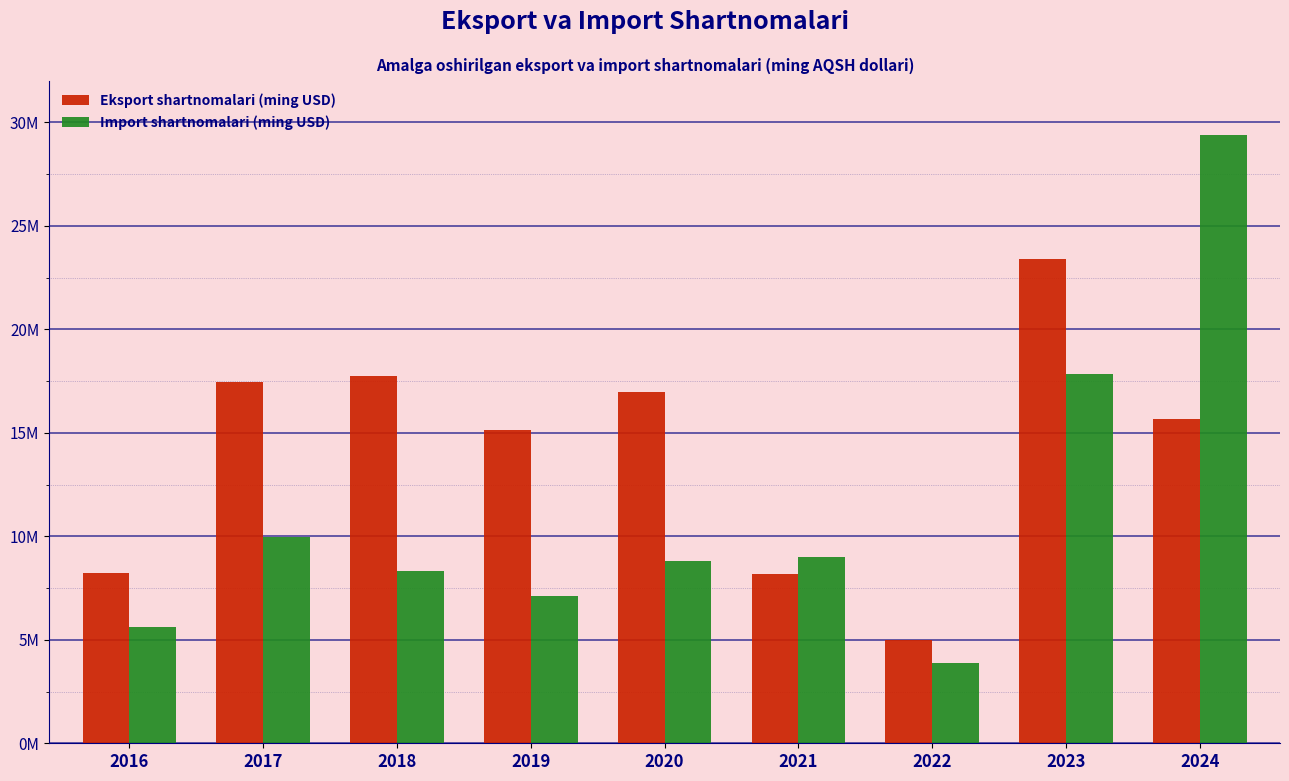

List the series in order of their peak value, highest first.

Import shartnomalari (ming USD), Eksport shartnomalari (ming USD)